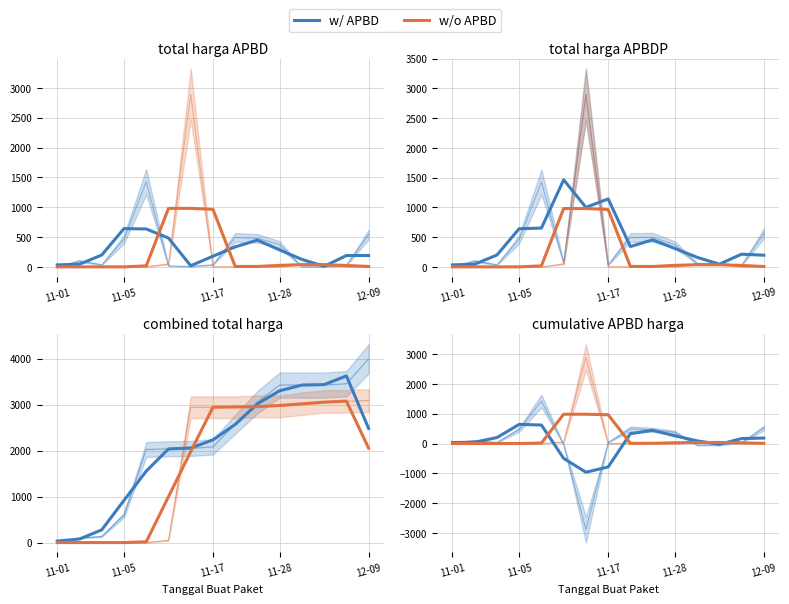

What is the spread (max minus min) of values at 6?

5776.8